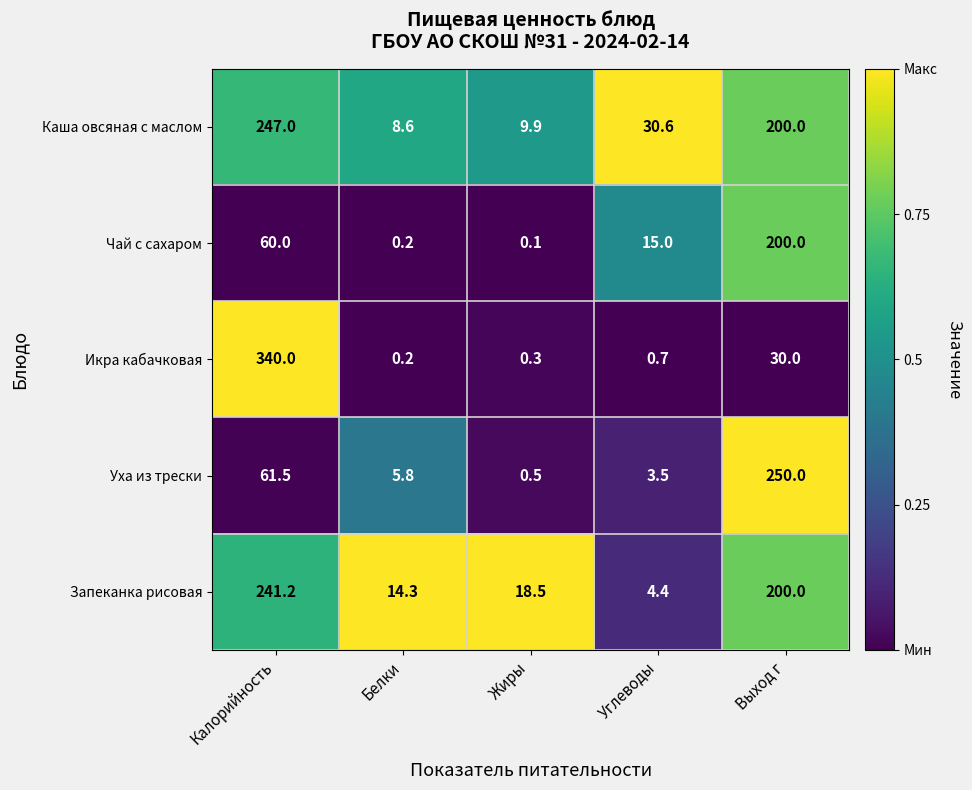

List the series in order of their peak value, highest first.

Икра кабачковая, Уха из трески, Каша овсяная с маслом, Запеканка рисовая, Чай с сахаром